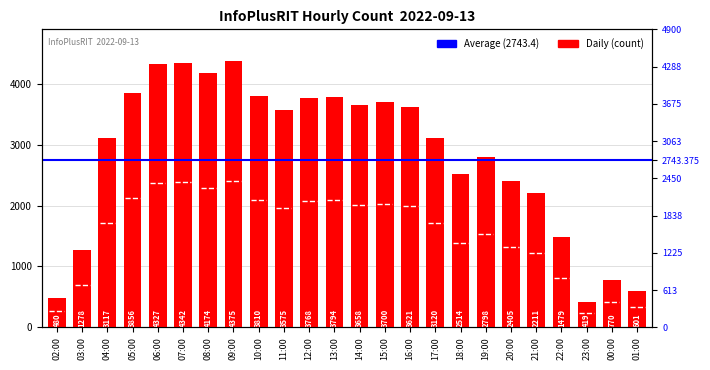

How many bars are there in total?

24